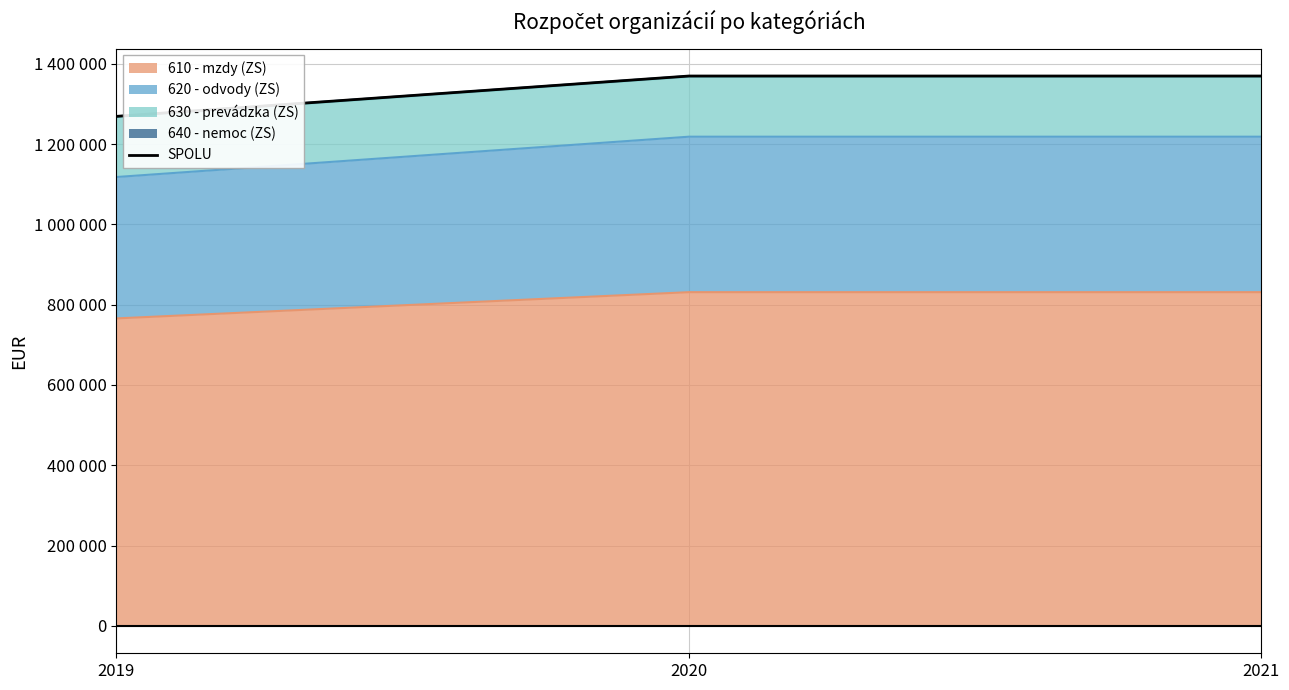

Is it true that the value at 2019 is 473426?

False